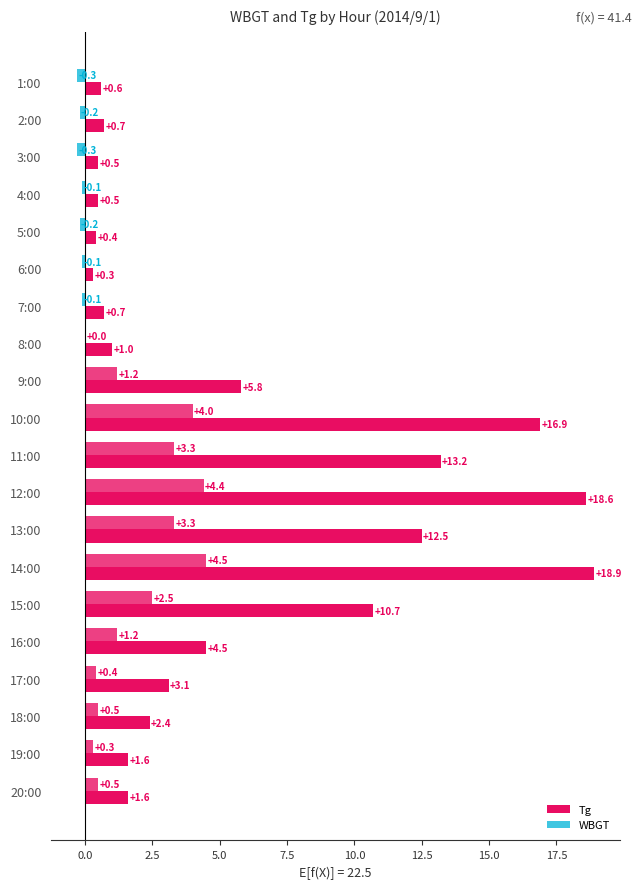

How many data points does each series have?

20